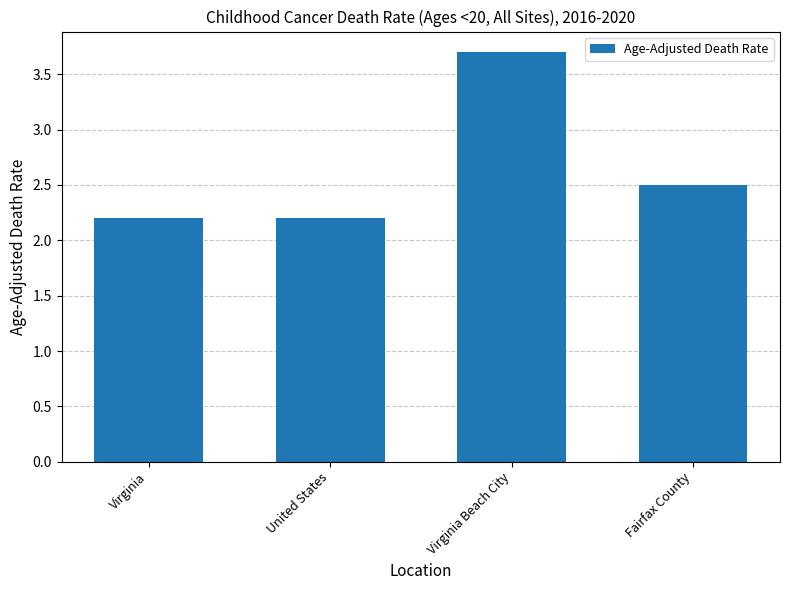

Which label corresponds to the largest value in the chart?

Virginia Beach City